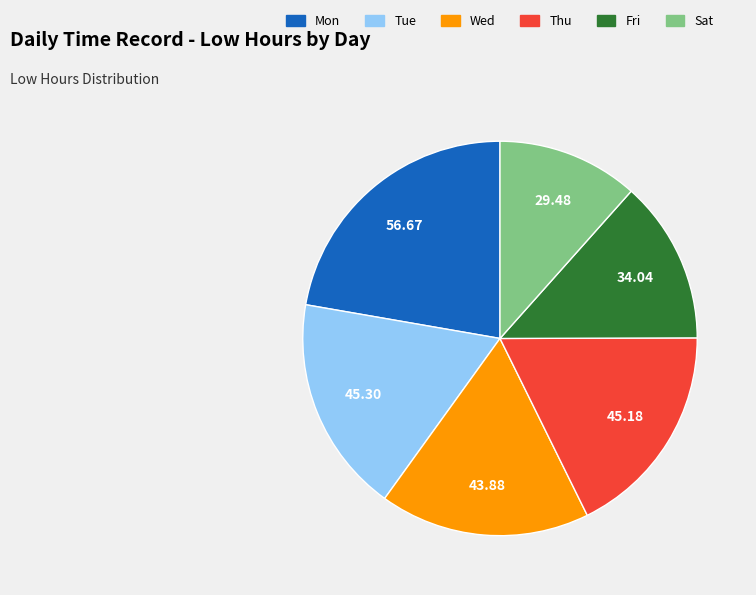

Is there a majority slice in this chart?

No